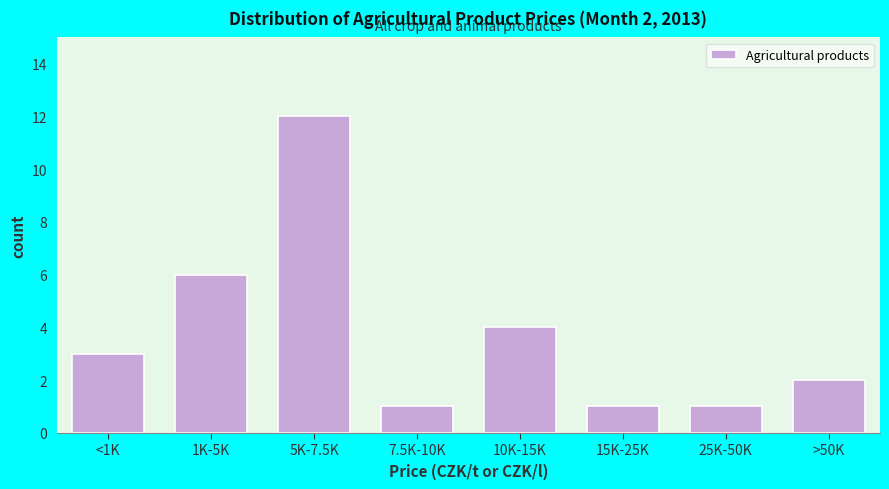

Reading left to right, transcribe all the data shown in this chart.

<1K=3	1K-5K=6	5K-7.5K=12	7.5K-10K=1	10K-15K=4	15K-25K=1	25K-50K=1	>50K=2